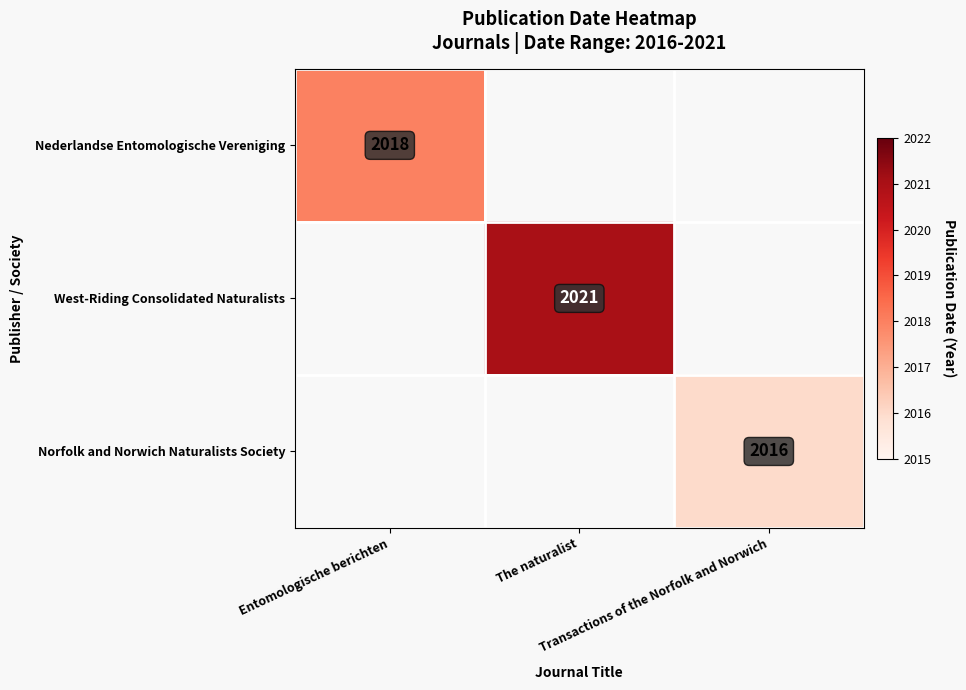

How many positive values does the Norfolk and Norwich Naturalists Society series have?

1